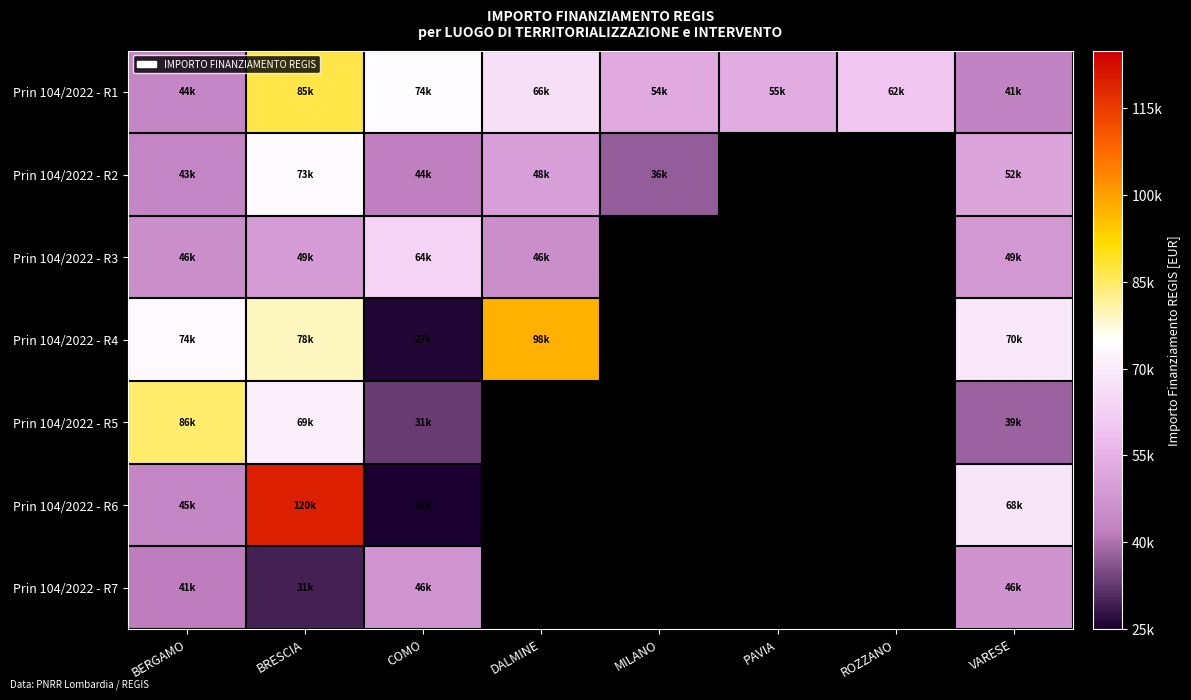

At how many categories does at least one series exceed 86756?

2